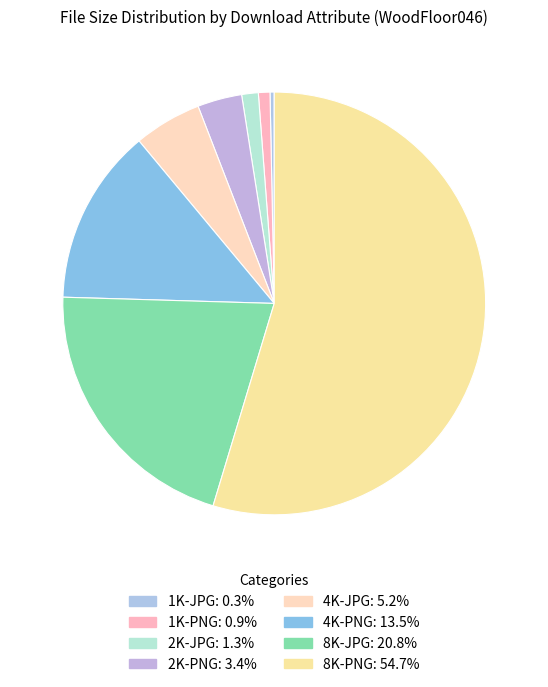

How many segments does this pie chart have?

8